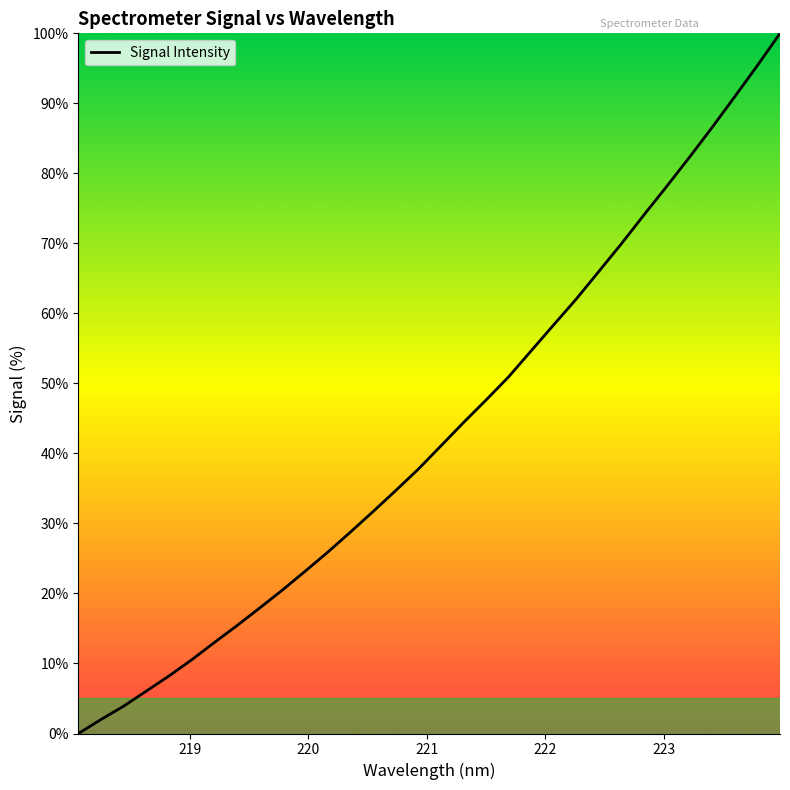

What is the difference between the maximum and minimum values?

100.0